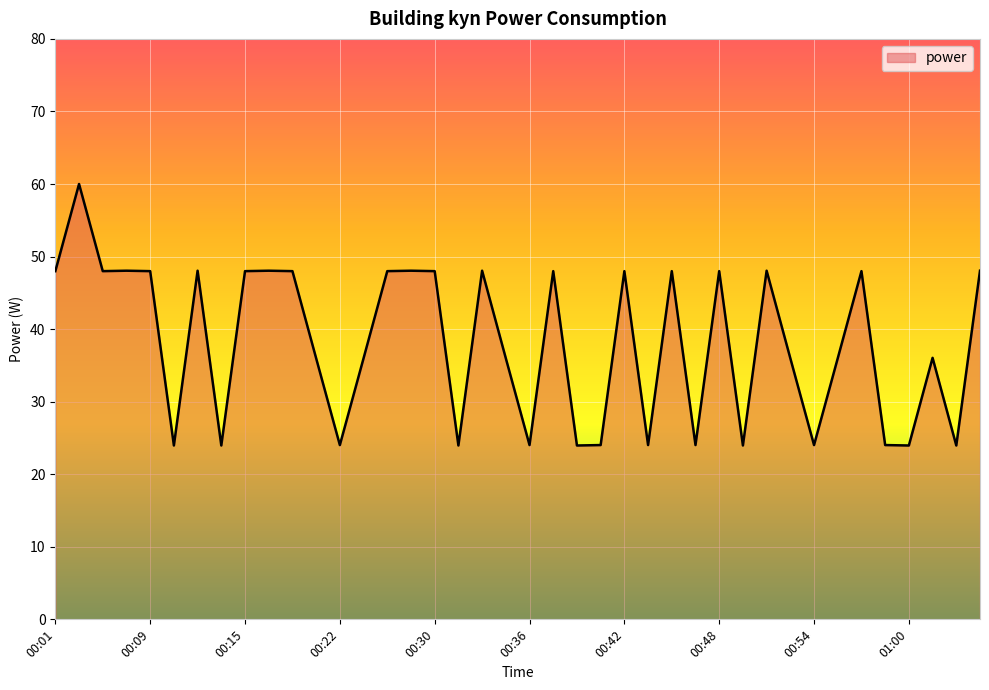

What is the smallest value displayed?

24.0